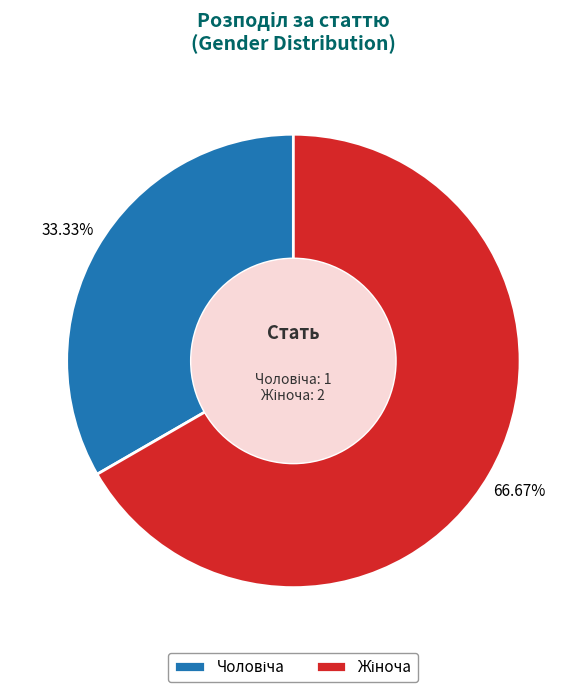

Is there a majority slice in this chart?

Yes